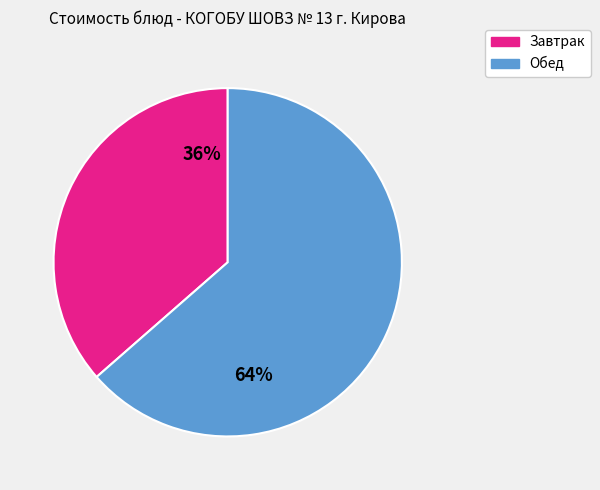

How many slices are in this pie chart?

2